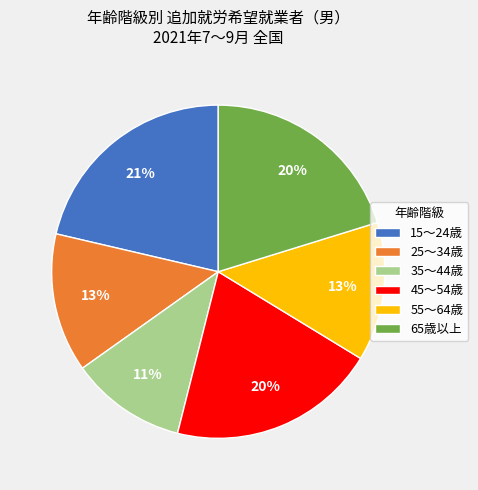

How many slices are in this pie chart?

6